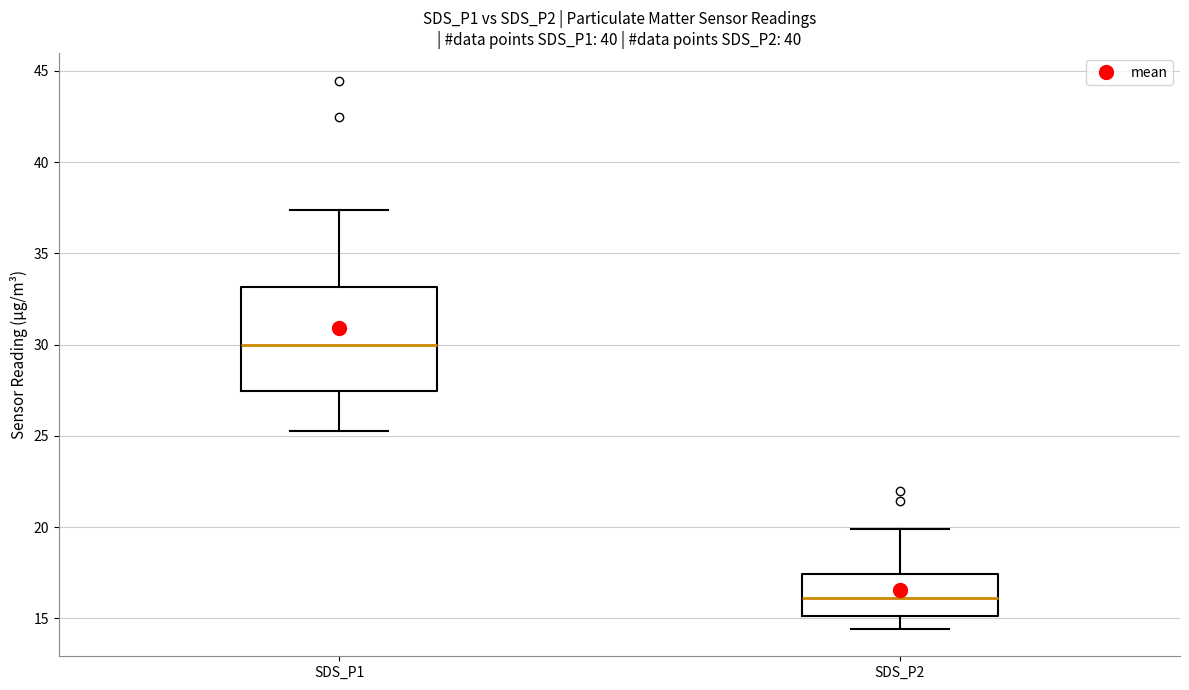

Which box has the highest median line?

SDS_P1